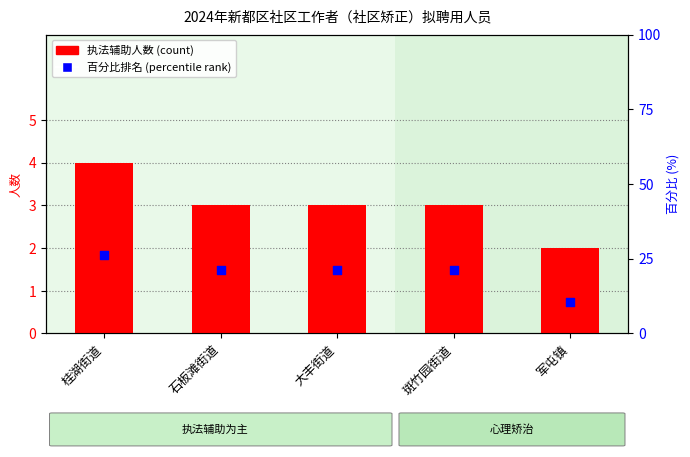

At how many categories does at least one series exceed 6?

5